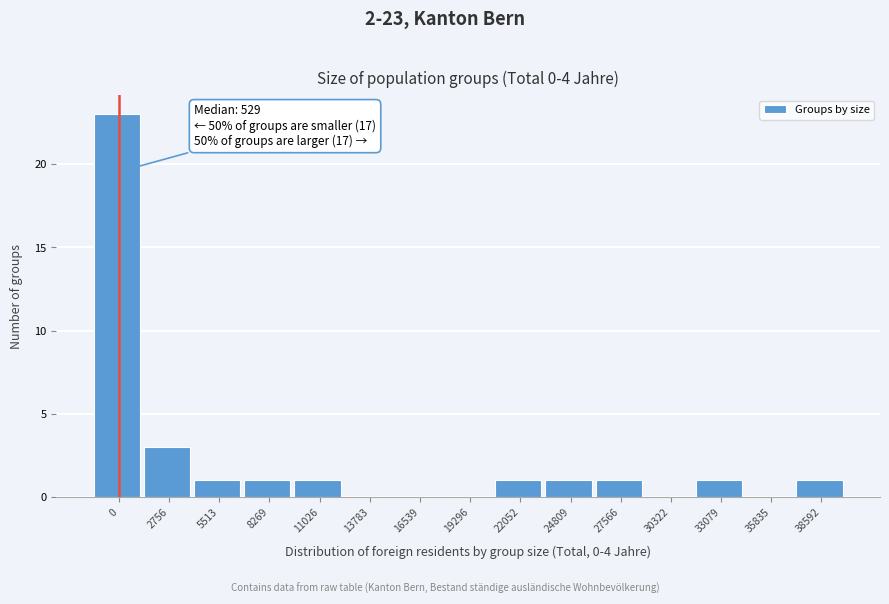

Reading left to right, list all the values displayed in this chart.

0=23	2756=3	5513=1	8269=1	11026=1	13783=0	16539=0	19296=0	22052=1	24809=1	27566=1	30322=0	33079=1	35835=0	38592=1